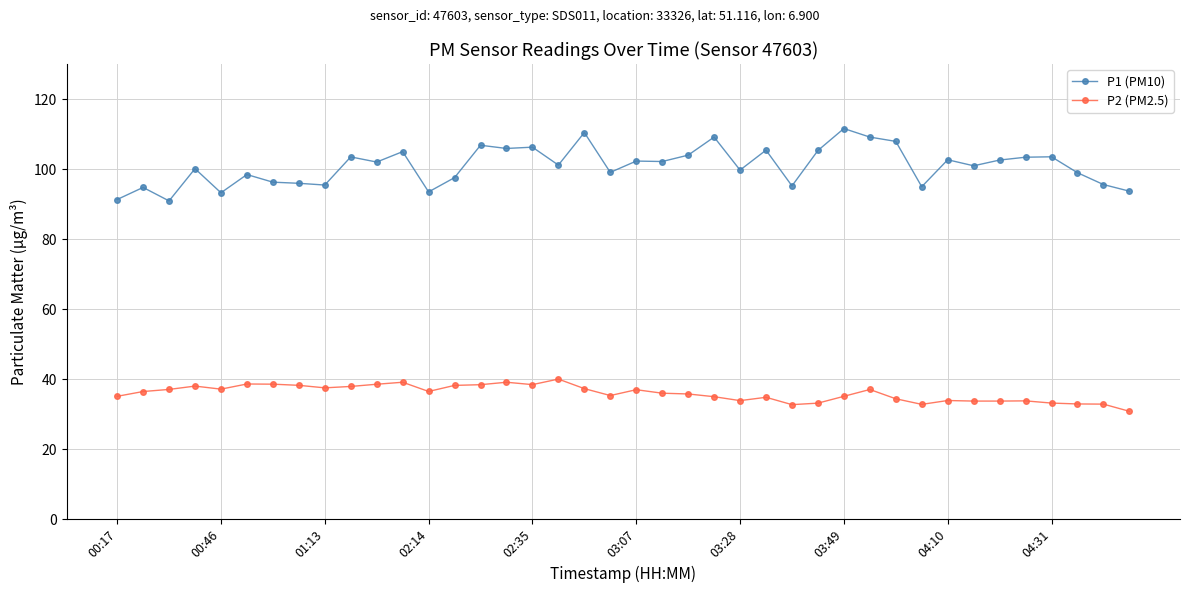

List the series in order of their peak value, highest first.

P1 (PM10), P2 (PM2.5)